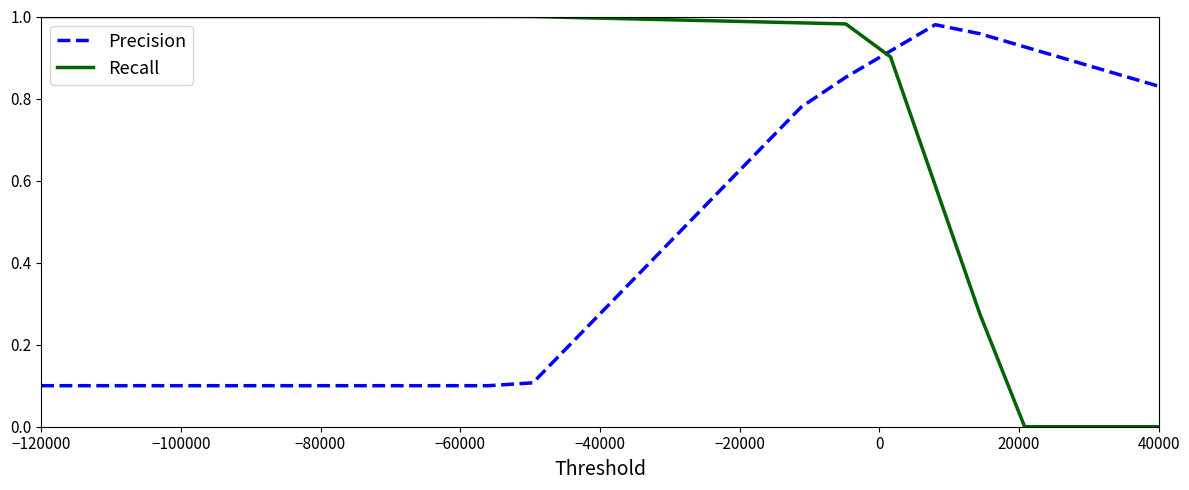

Which series has the widest spread of values?

Recall